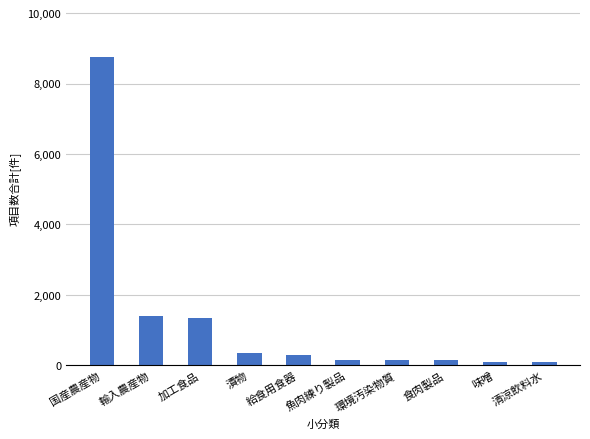

What is the minimum value shown in the chart?

85